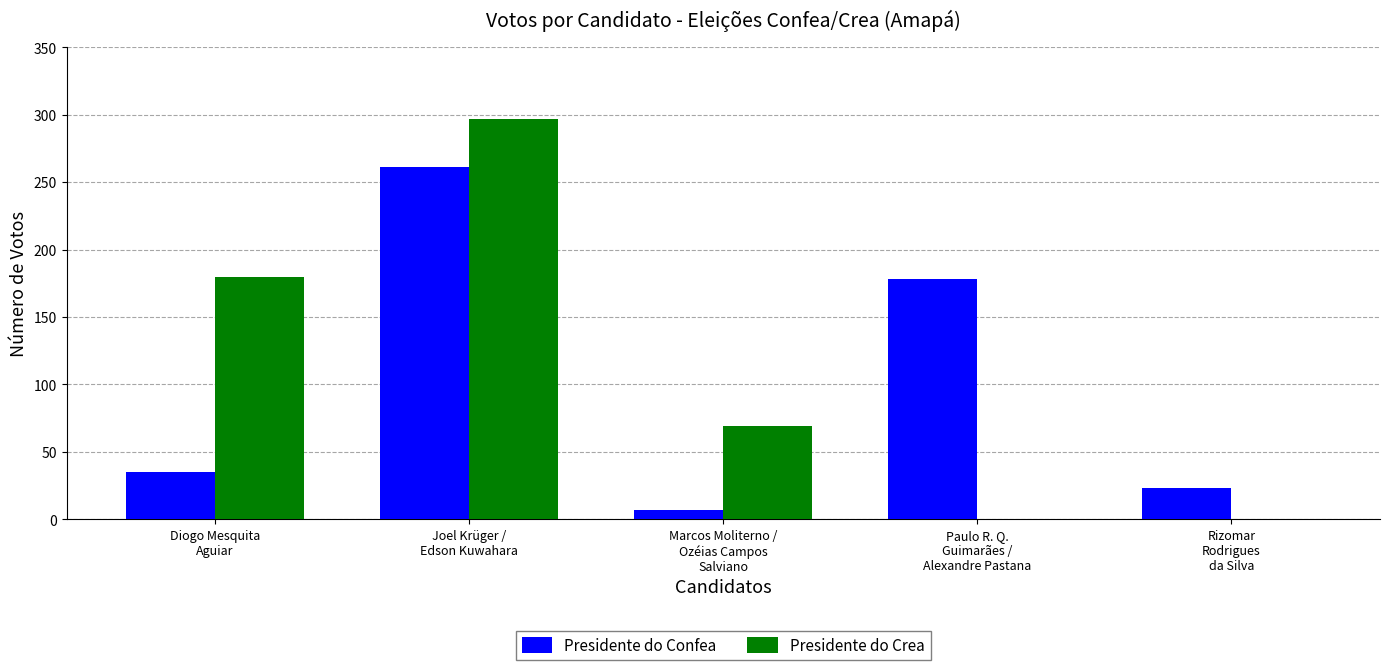

What is the sum of all Presidente do Crea values?

546